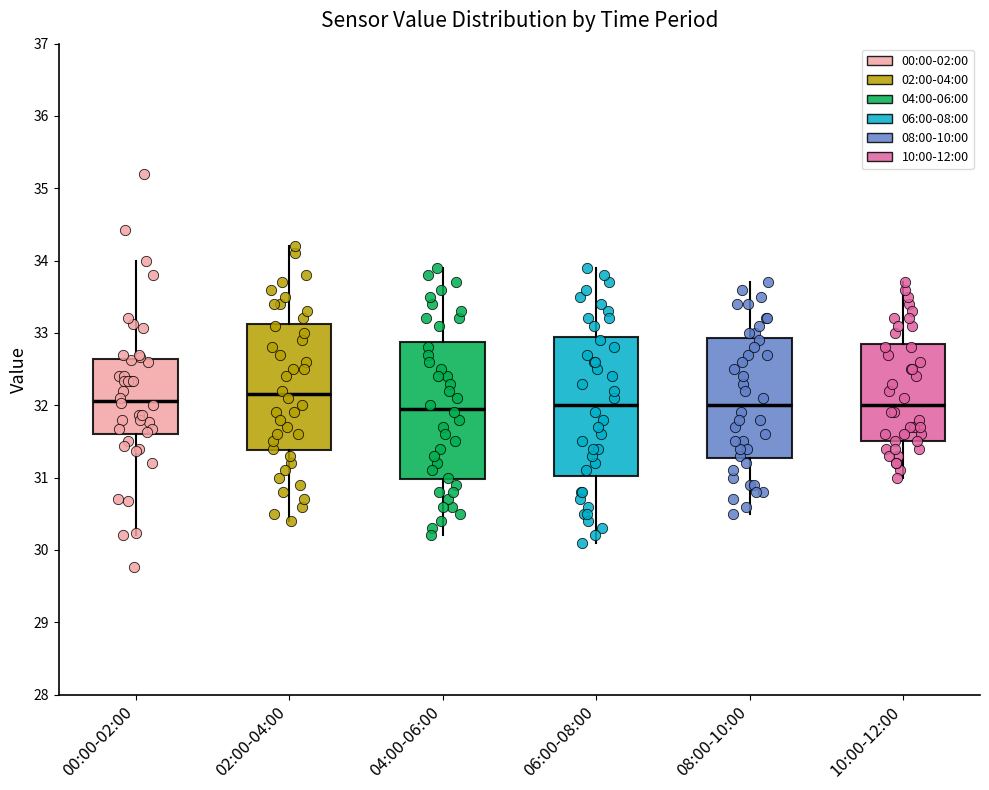

Reading left to right, transcribe this box plot: for each box, give where its median line is, the range the box spans, and where its two whiskers end, as read against the y-axis. The values are not printed on the chart, so give them approximately, as read against the axis.

00:00-02:00: median 32.1, box 31.6 to 32.6, whiskers 30.2 to 34.0
02:00-04:00: median 32.2, box 31.4 to 33.1, whiskers 30.4 to 34.2
04:00-06:00: median 32.0, box 31.0 to 32.9, whiskers 30.2 to 33.9
06:00-08:00: median 32.0, box 31.0 to 33.0, whiskers 30.1 to 33.9
08:00-10:00: median 32.0, box 31.3 to 32.9, whiskers 30.5 to 33.7
10:00-12:00: median 32.0, box 31.5 to 32.9, whiskers 31.0 to 33.7